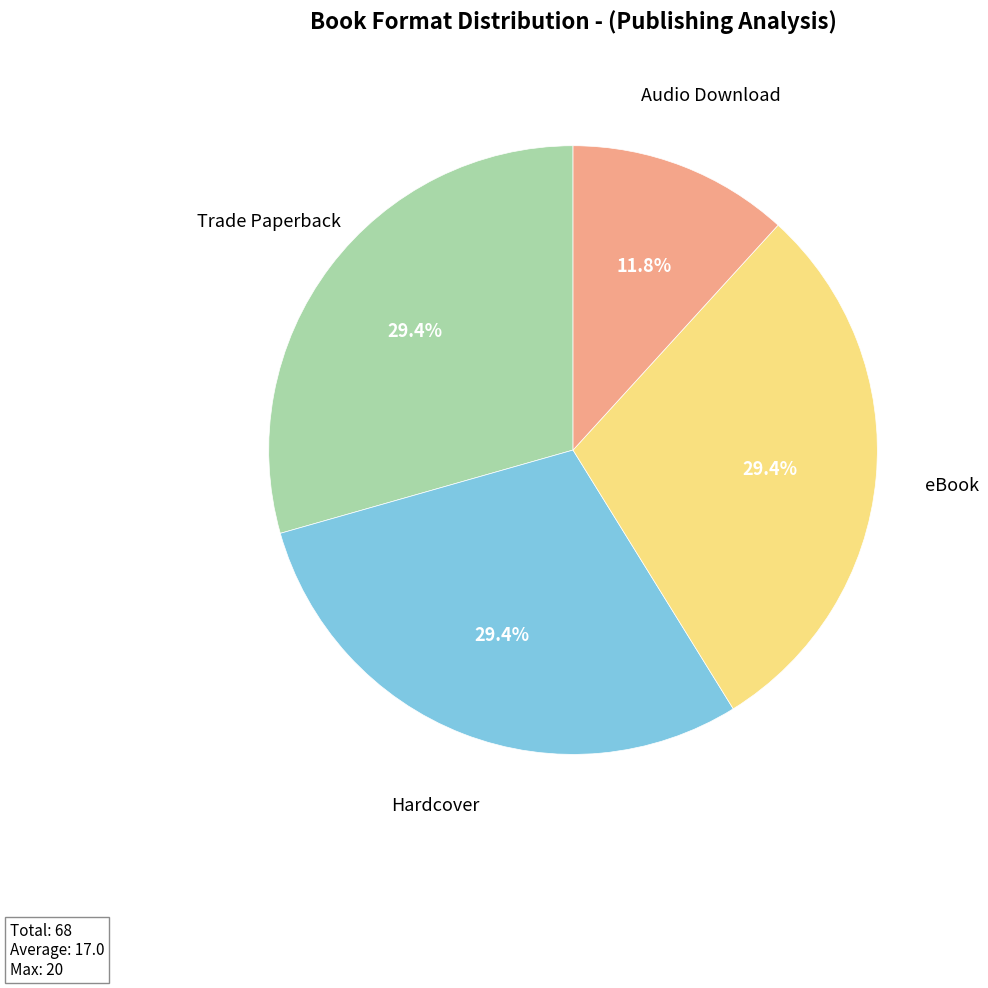

Which has a higher value, Trade Paperback or Audio Download?

Trade Paperback